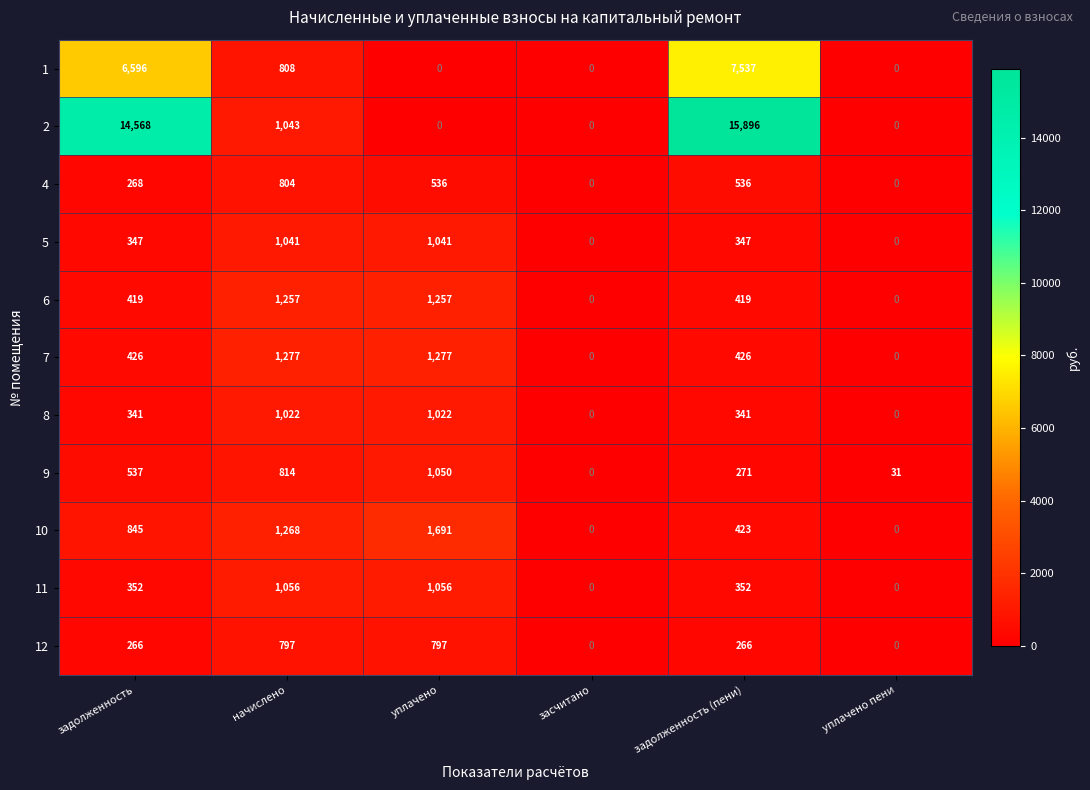

At which label does 1 first exceed 808?

задолженность